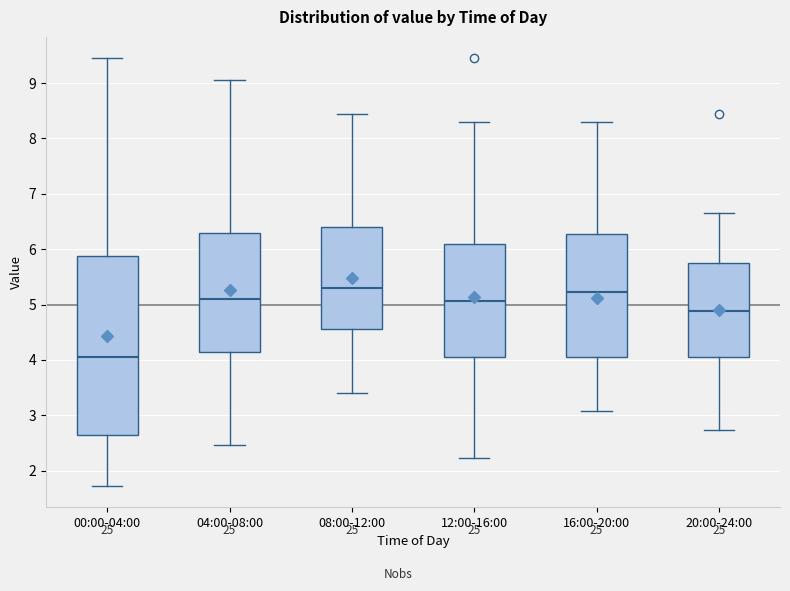

Reading left to right, transcribe this box plot: for each box, give where its median line is, the range the box spans, and where its two whiskers end, as read against the y-axis. The values are not printed on the chart, so give them approximately, as read against the axis.

00:00-04:00: median 4.1, box 2.7 to 5.9, whiskers 1.7 to 9.5
04:00-08:00: median 5.1, box 4.2 to 6.3, whiskers 2.5 to 9.1
08:00-12:00: median 5.3, box 4.6 to 6.4, whiskers 3.4 to 8.5
12:00-16:00: median 5.1, box 4.1 to 6.1, whiskers 2.2 to 8.3
16:00-20:00: median 5.2, box 4.1 to 6.3, whiskers 3.1 to 8.3
20:00-24:00: median 4.9, box 4.1 to 5.8, whiskers 2.7 to 6.7